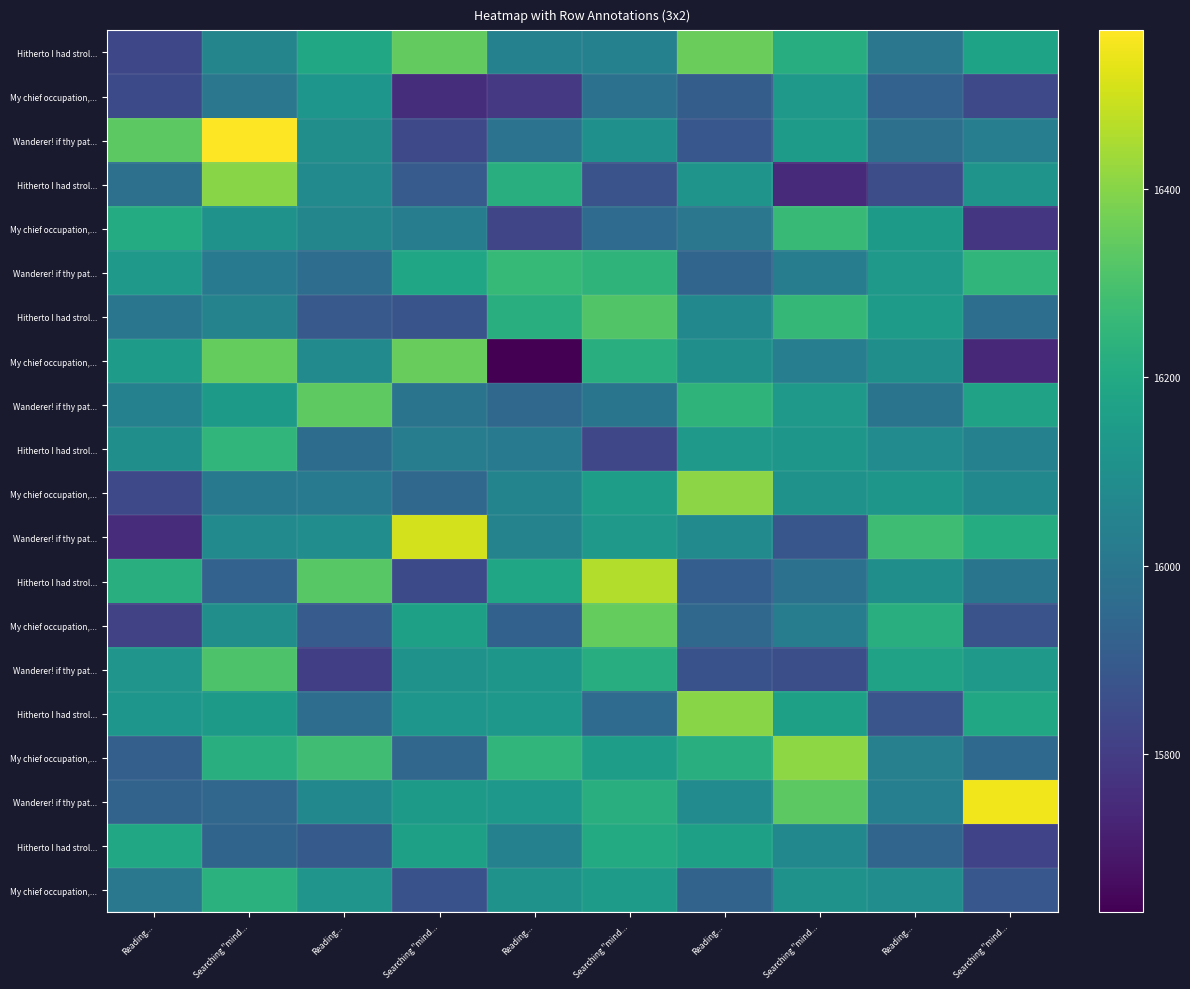

At how many categories does at least one series exceed 15683?

10